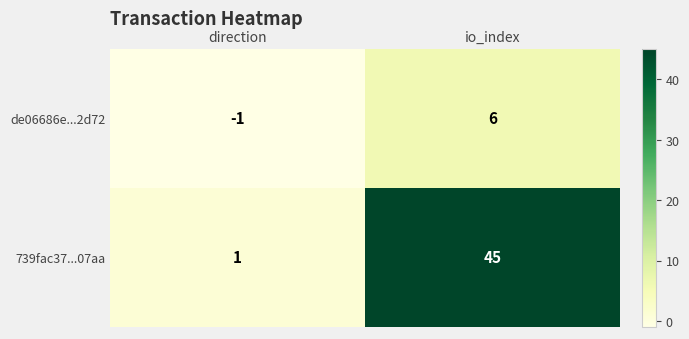

What is the spread (max minus min) of values at io_index?

39